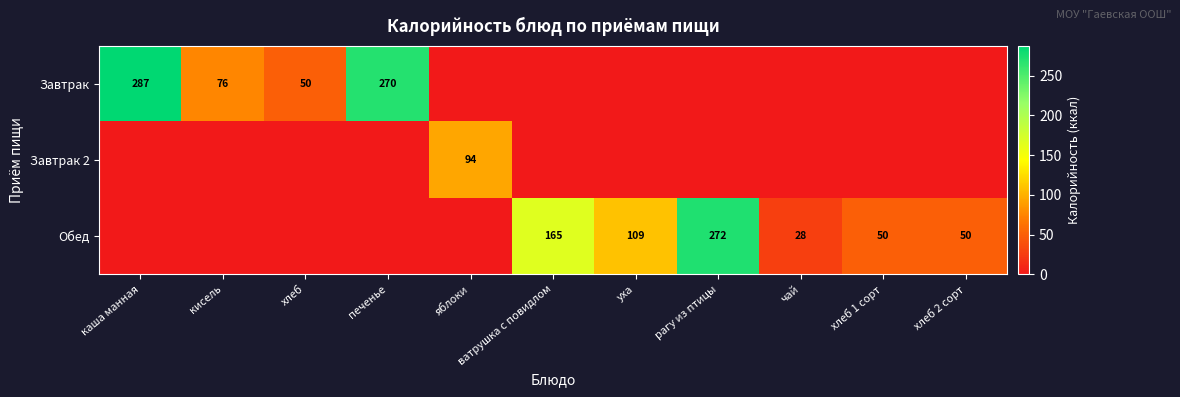

How many values in Завтрак are above zero?

4